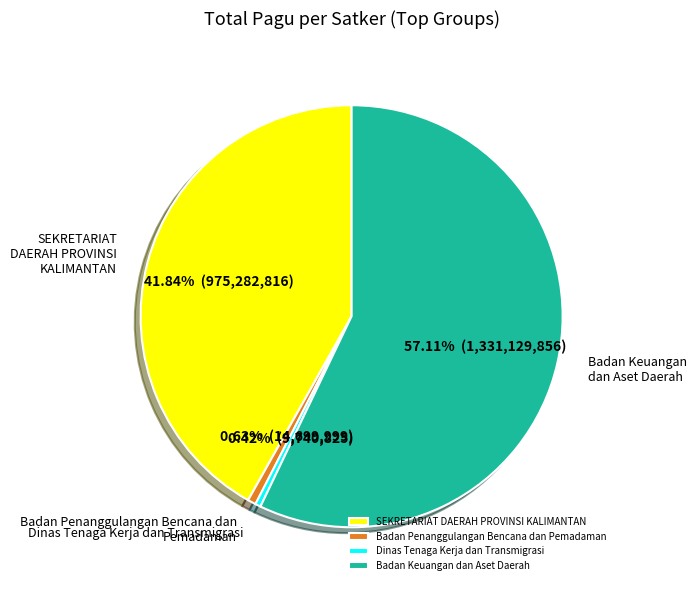

Which category has the biggest portion of the pie?

Badan Keuangan dan Aset Daerah